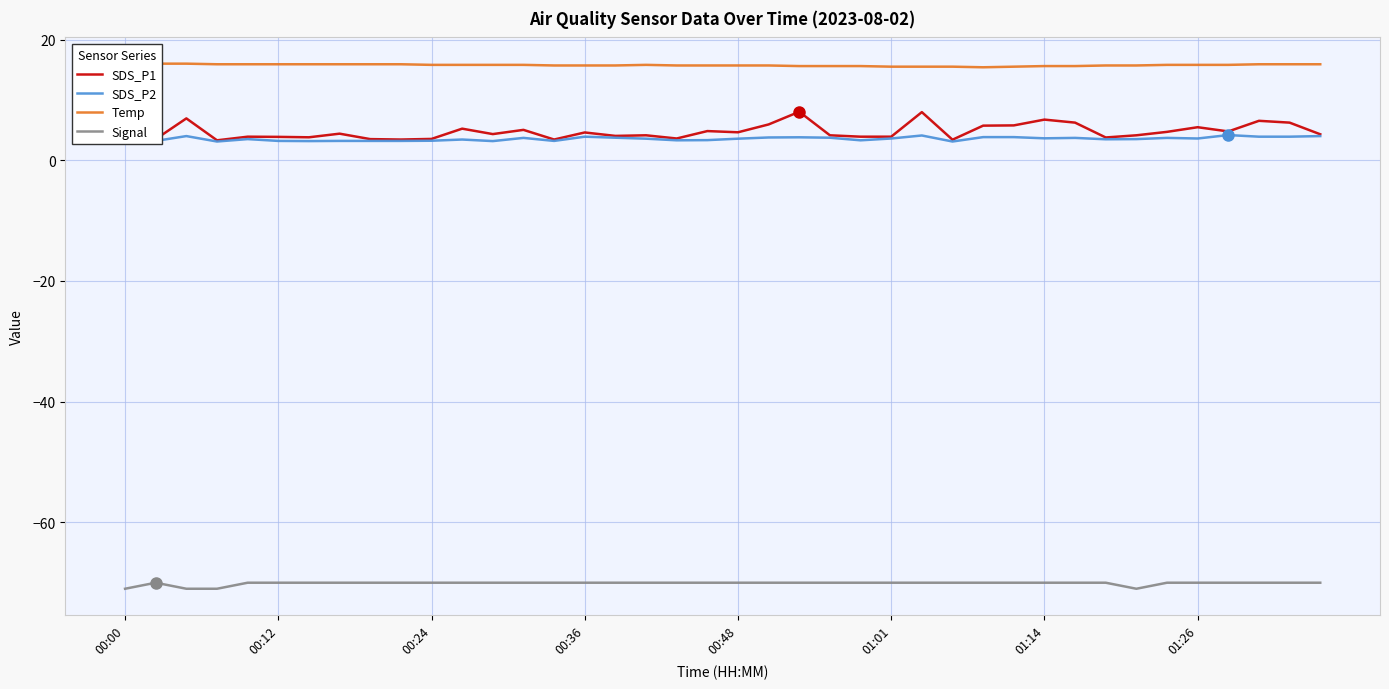

What is the maximum value shown in the chart?

16.0